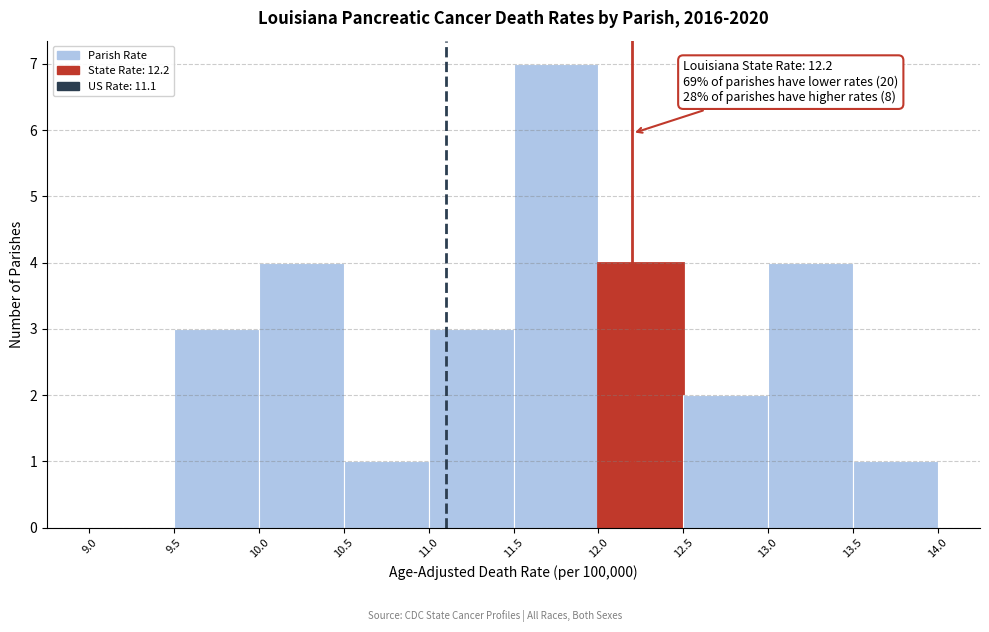

Which range on the x-axis has the tallest bar?

11.5 to 12.0